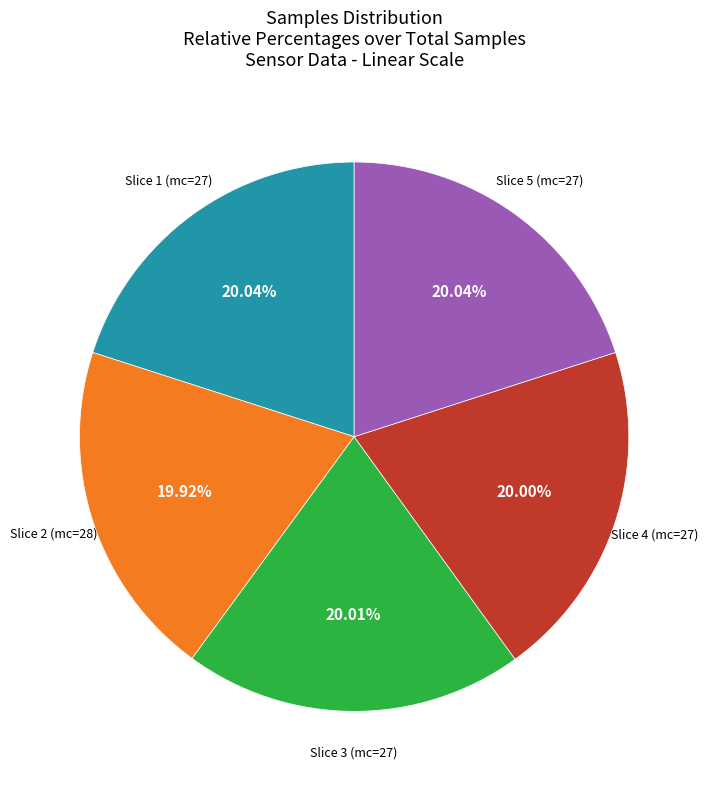

Is there any slice that represents more than half of the pie?

No